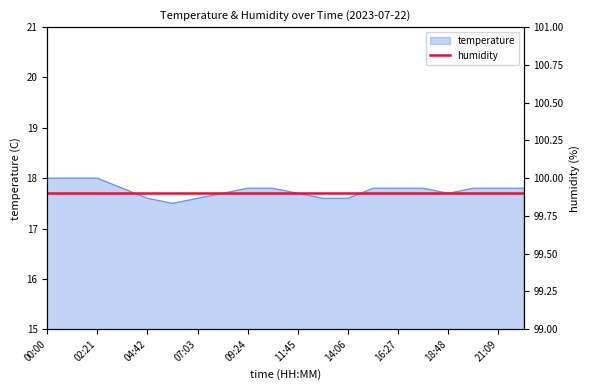

What position from the left is 03:31?

4